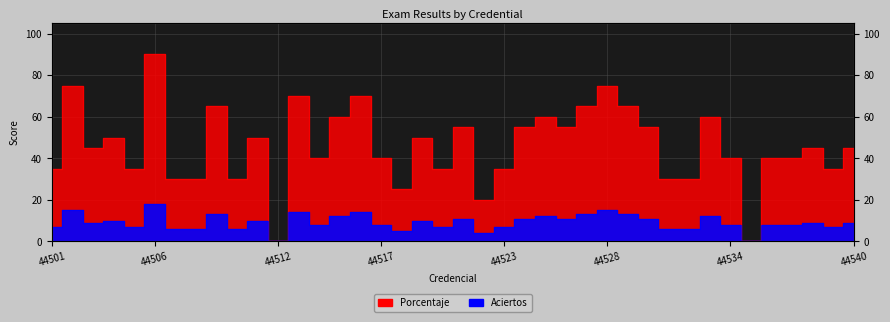

What is the difference between the maximum and minimum values in the Aciertos series?

18